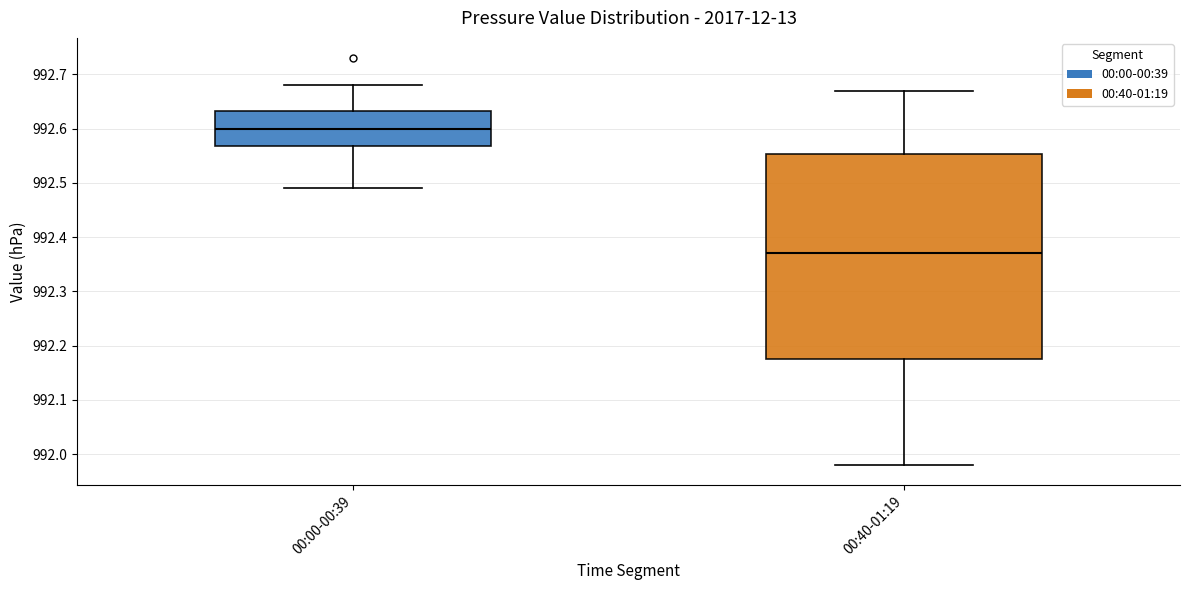

Comparing the boxes themselves (not the whiskers), which one is the tallest?

00:40-01:19